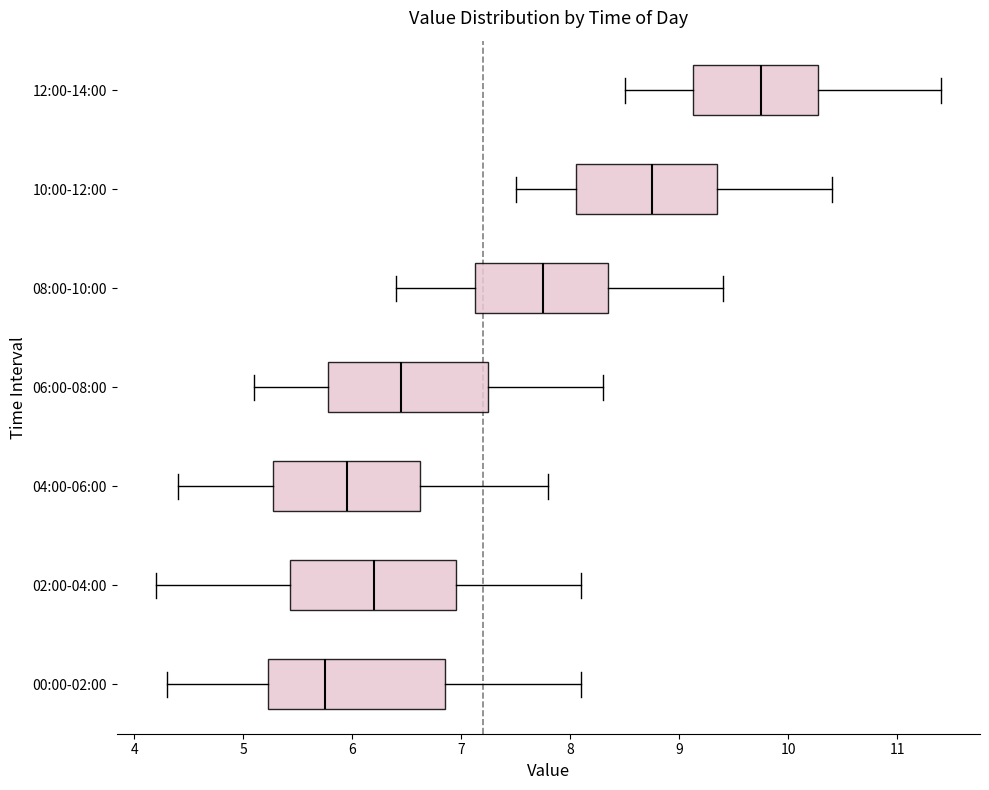

Reading bottom to top, transcribe this box plot: for each box, give where its median line is, the range the box spans, and where its two whiskers end, as read against the x-axis. The values are not printed on the chart, so give them approximately, as read against the axis.

00:00-02:00: median 5.8, box 5.2 to 6.9, whiskers 4.3 to 8.1
02:00-04:00: median 6.2, box 5.4 to 7.0, whiskers 4.2 to 8.1
04:00-06:00: median 6.0, box 5.3 to 6.6, whiskers 4.4 to 7.8
06:00-08:00: median 6.5, box 5.8 to 7.3, whiskers 5.1 to 8.3
08:00-10:00: median 7.8, box 7.1 to 8.4, whiskers 6.4 to 9.4
10:00-12:00: median 8.8, box 8.1 to 9.4, whiskers 7.5 to 10.4
12:00-14:00: median 9.8, box 9.1 to 10.3, whiskers 8.5 to 11.4